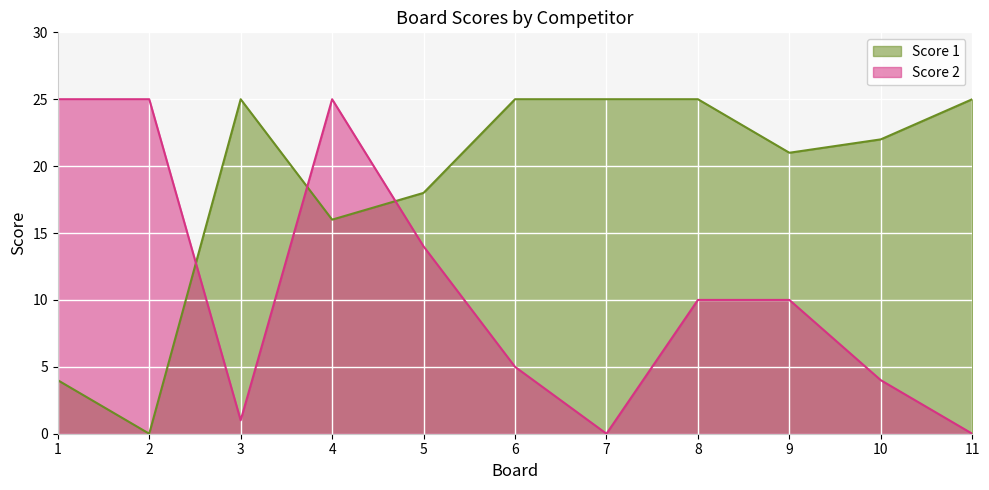

Where is Score 2 nearest to the value 12?

5